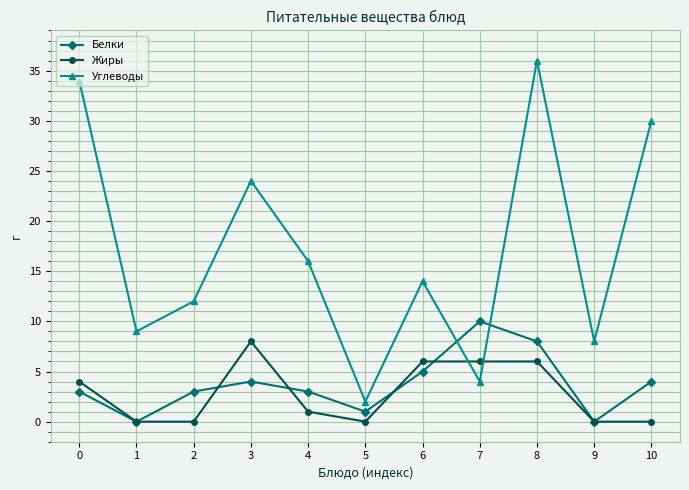

List the series in order of their peak value, highest first.

Углеводы, Белки, Жиры